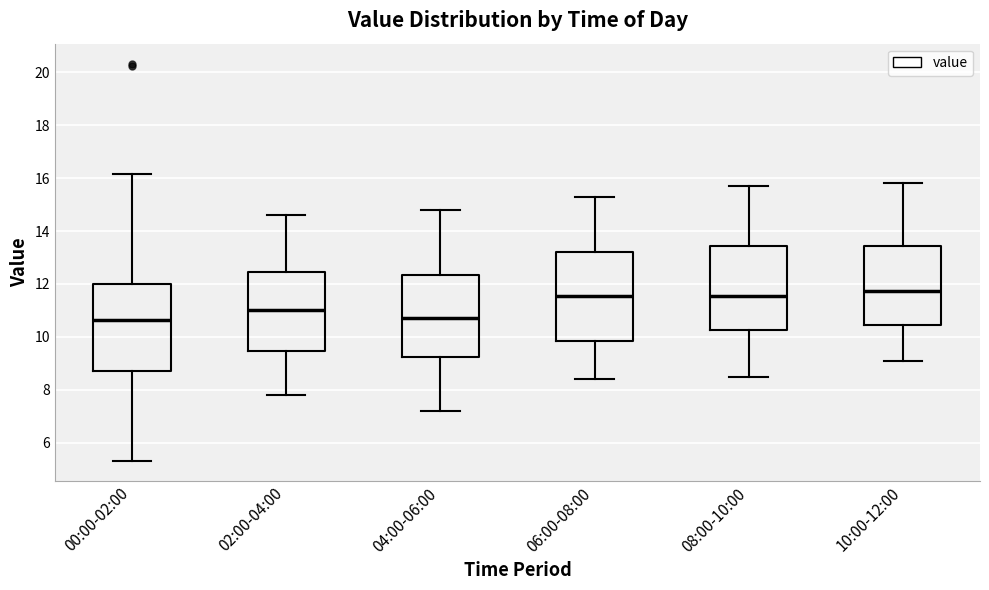

Reading left to right, read every box against the y-axis: the position of its median line, the range the box covers, and the ends of its whiskers. The values are not printed on the chart, so give them approximately, as read against the axis.

00:00-02:00: median 10.6, box 8.8 to 12.0, whiskers 5.4 to 16.2
02:00-04:00: median 11.0, box 9.4 to 12.4, whiskers 7.8 to 14.6
04:00-06:00: median 10.8, box 9.2 to 12.4, whiskers 7.2 to 14.8
06:00-08:00: median 11.6, box 9.8 to 13.2, whiskers 8.4 to 15.4
08:00-10:00: median 11.6, box 10.2 to 13.4, whiskers 8.6 to 15.8
10:00-12:00: median 11.8, box 10.4 to 13.4, whiskers 9.2 to 15.8